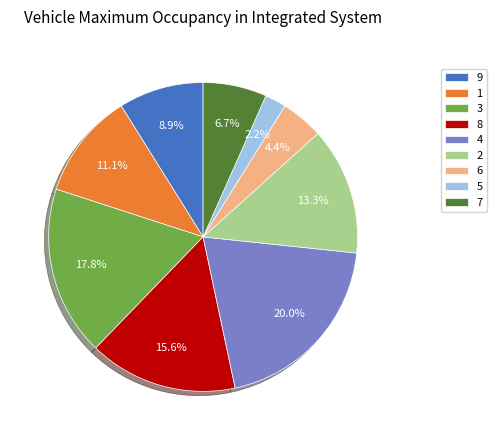

Does 7 represent more than half of the total?

No